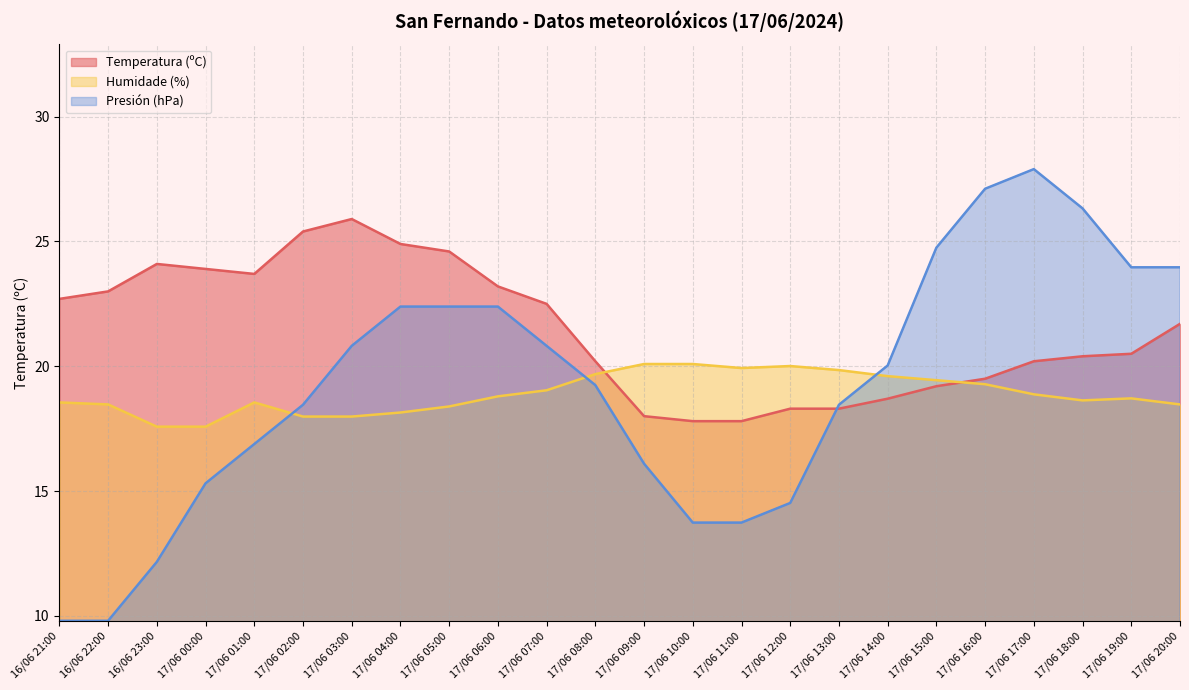

Where is Presión (hPa) nearest to the value 18?

17/06 02:00